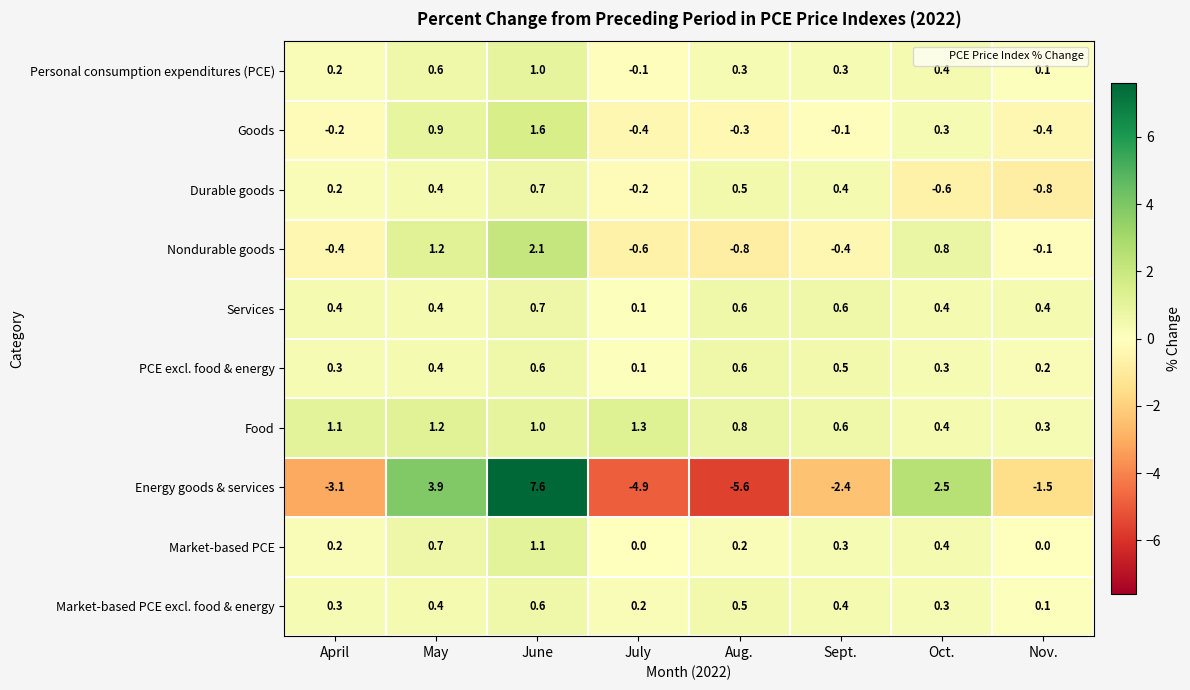

What is the difference between the second highest and minimum values in the Durable goods series?

1.3